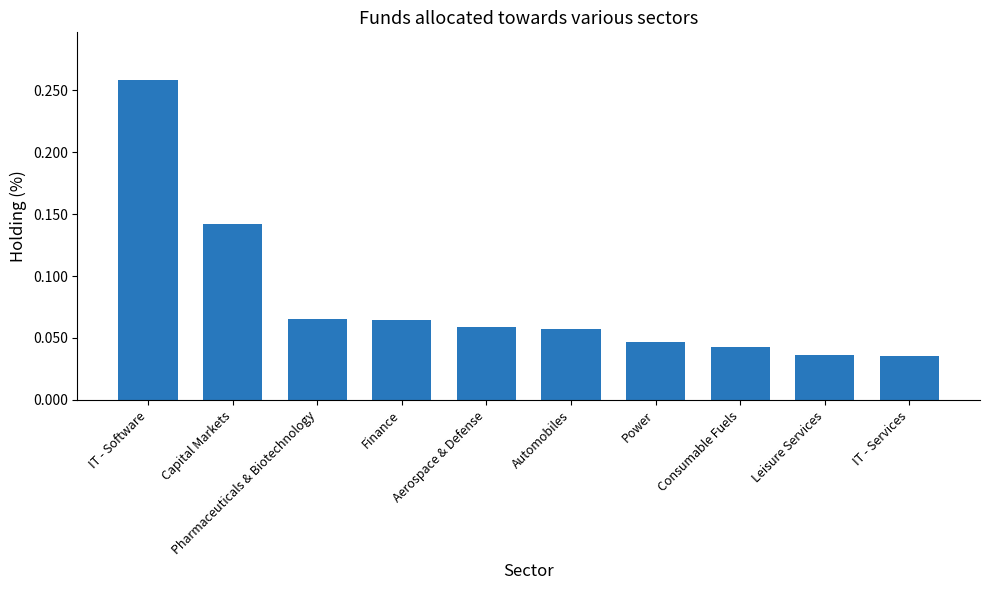

True or false: the data shows 0.2 at Capital Markets.

False